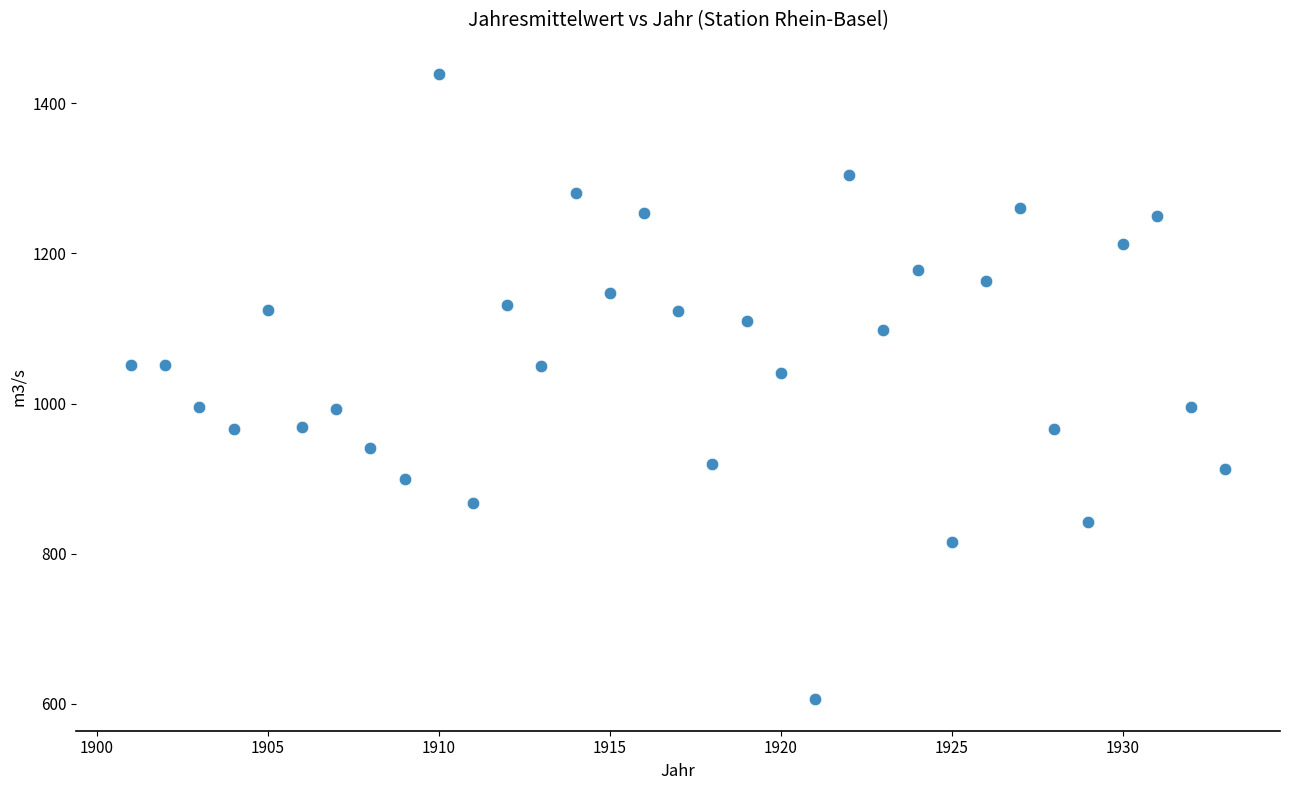

What is the range of Y values (max minus min)?

833